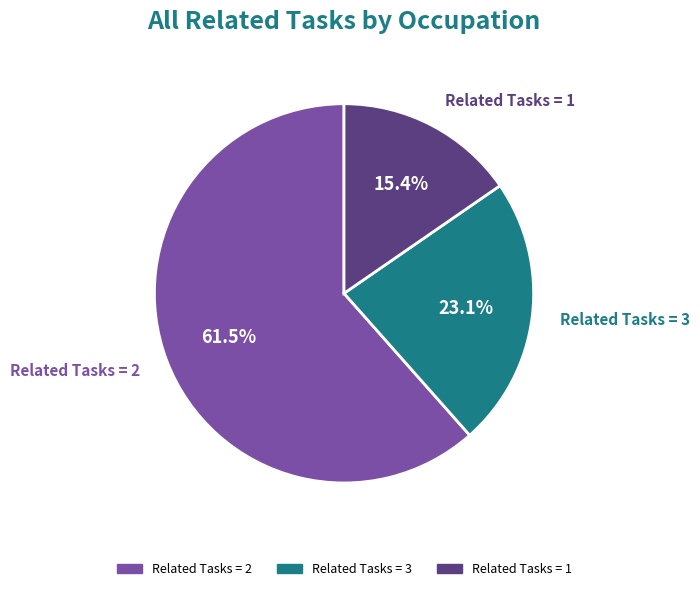

Count the number of slices in the pie.

3